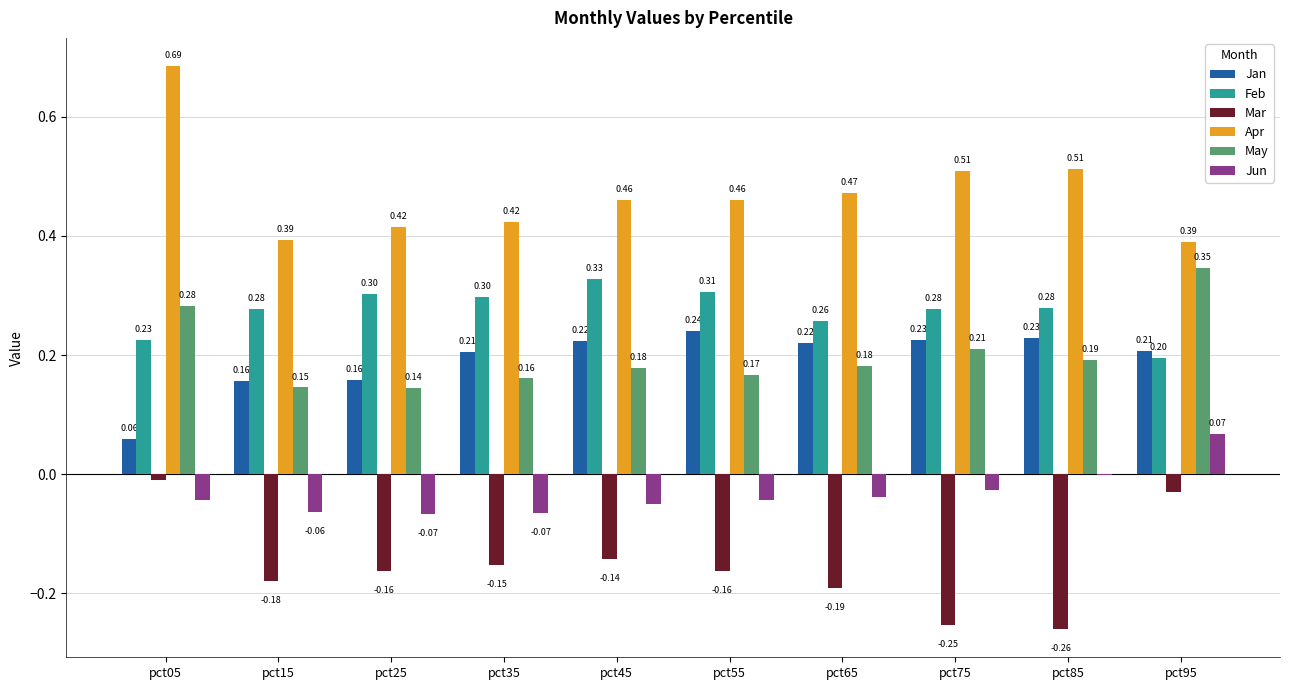

Which series changed the most between pct75 and pct85?

Jun